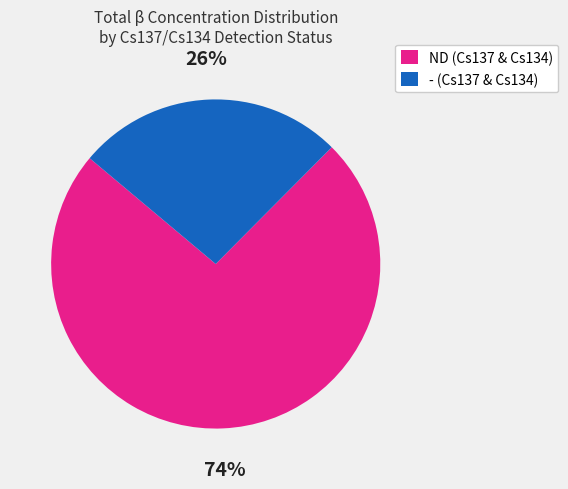

Does any single category account for the majority?

Yes